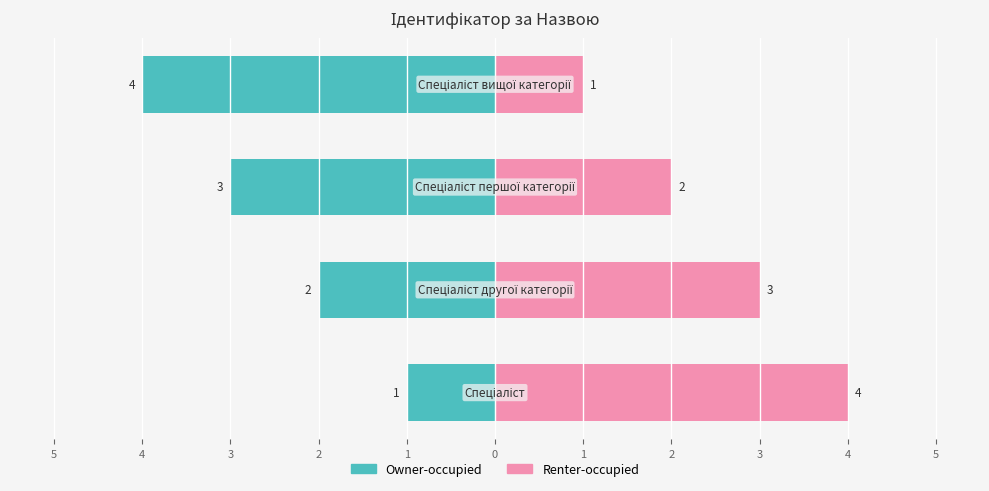

What are all the series names shown in the legend?

Owner-occupied, Renter-occupied